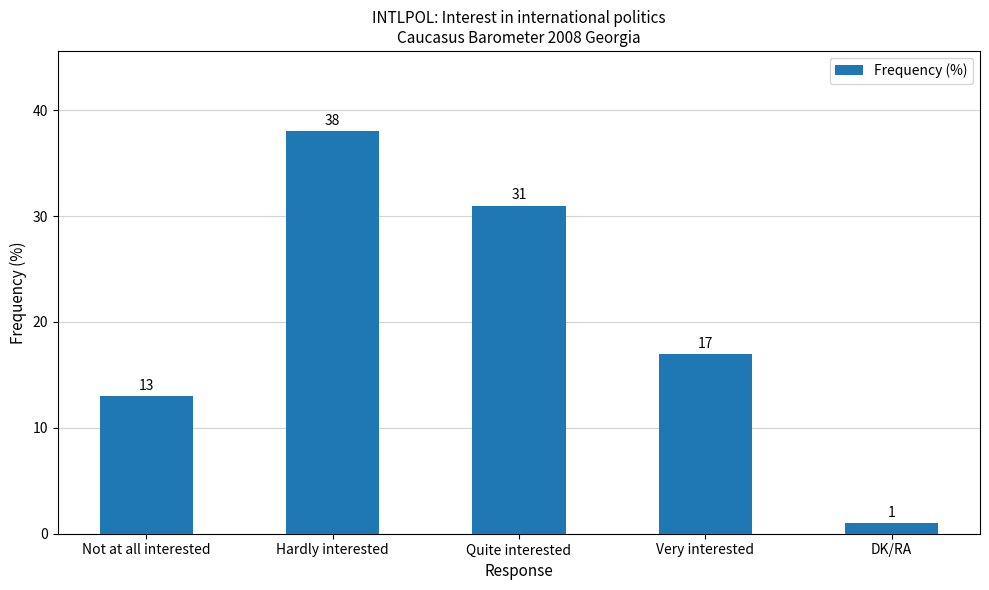

What is the difference between the maximum and minimum values?

37